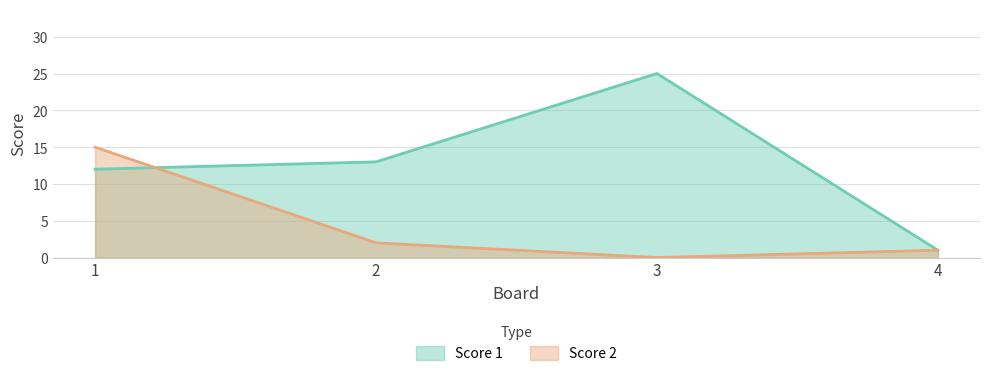

How many lines are shown in the chart?

2